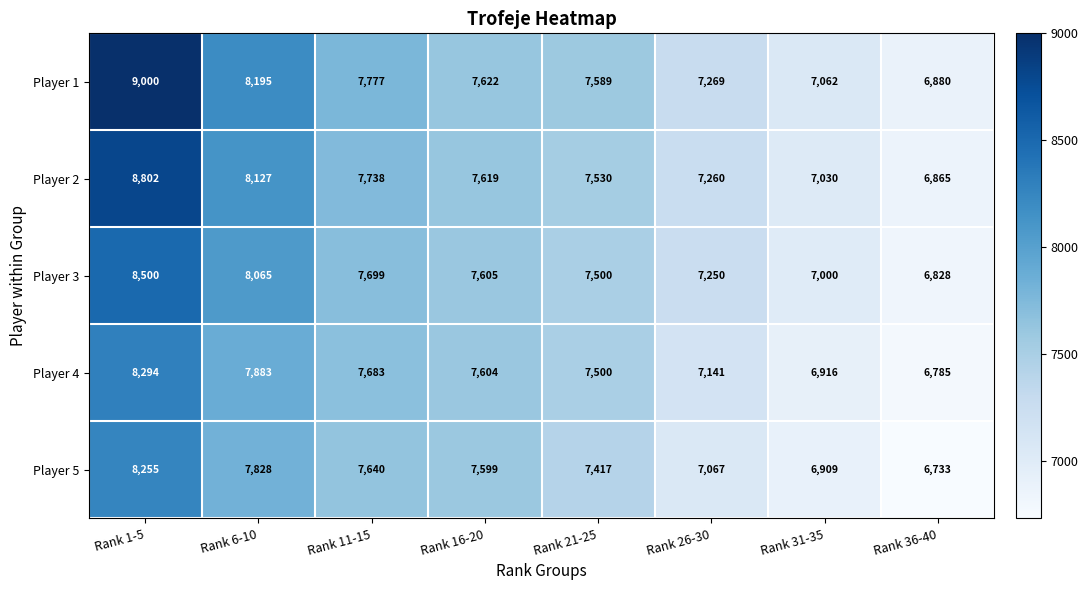

What is the sum of the Player 2 values at Rank 1-5 and Rank 16-20?

16421